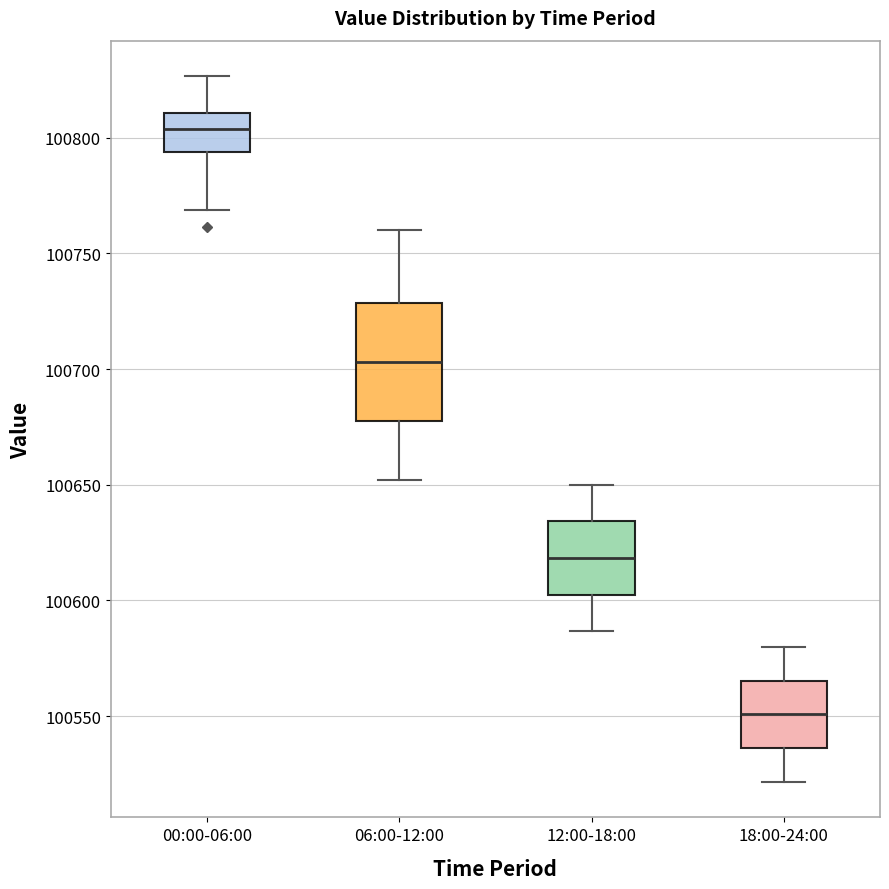

Reading left to right, transcribe this box plot: for each box, give where its median line is, the range the box spans, and where its two whiskers end, as read against the y-axis. The values are not printed on the chart, so give them approximately, as read against the axis.

00:00-06:00: median 100805, box 100795 to 100810, whiskers 100770 to 100825
06:00-12:00: median 100705, box 100680 to 100730, whiskers 100650 to 100760
12:00-18:00: median 100620, box 100600 to 100635, whiskers 100585 to 100650
18:00-24:00: median 100550, box 100535 to 100565, whiskers 100520 to 100580